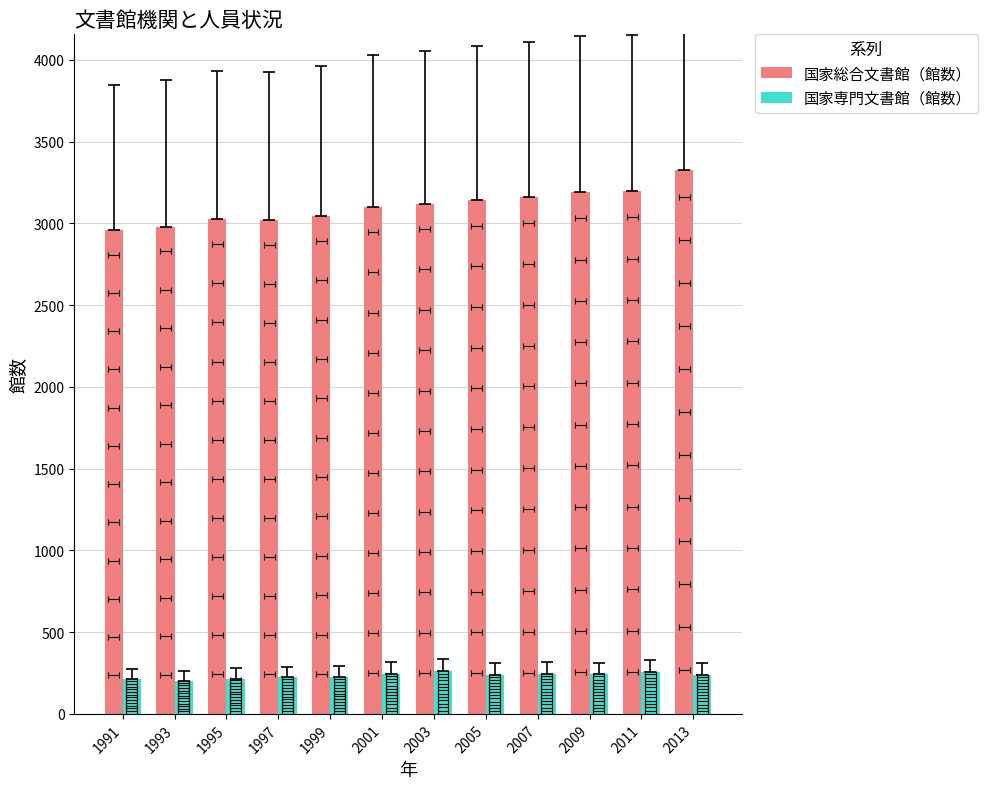

Read the 国家専門文書館（館数） value at 1997, to the nearest 5.

225